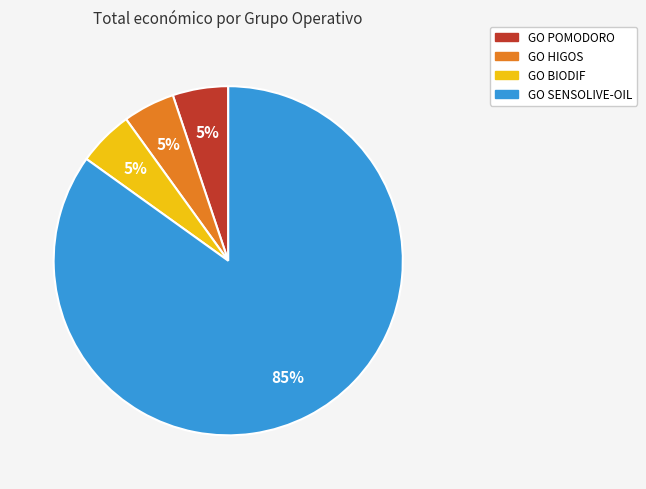

To the nearest percent, what portion does GO SENSOLIVE-OIL represent?

85%